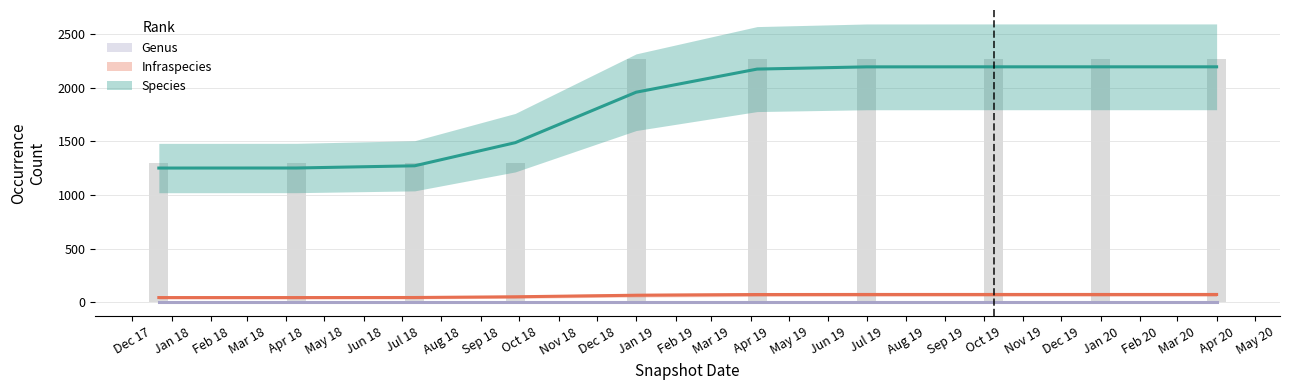

List the series in order of their peak value, highest first.

Species, Infraspecies, Genus